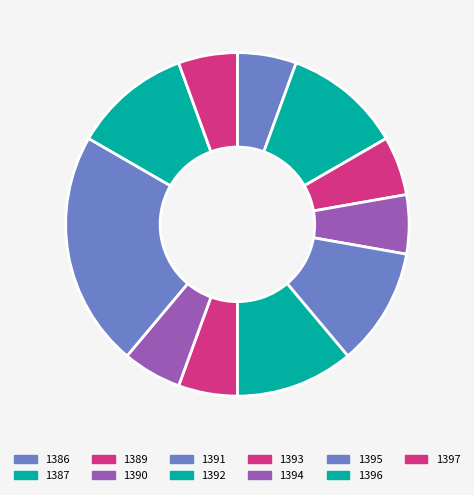

Count the number of slices in the pie.

11